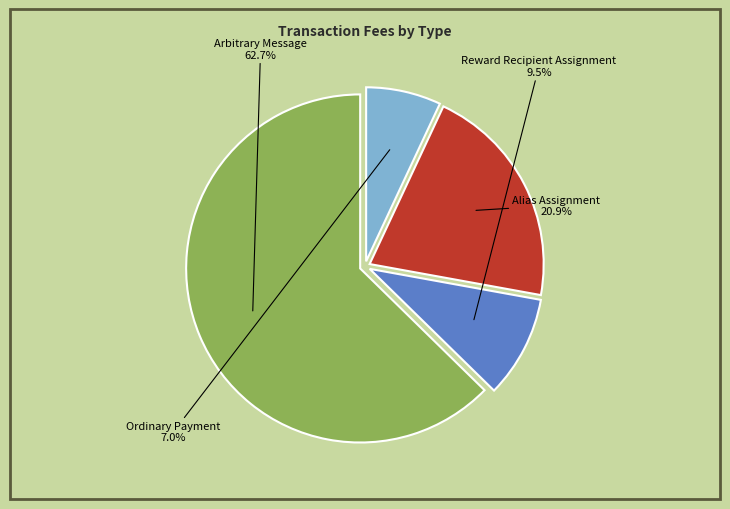

How many slices are in this pie chart?

4